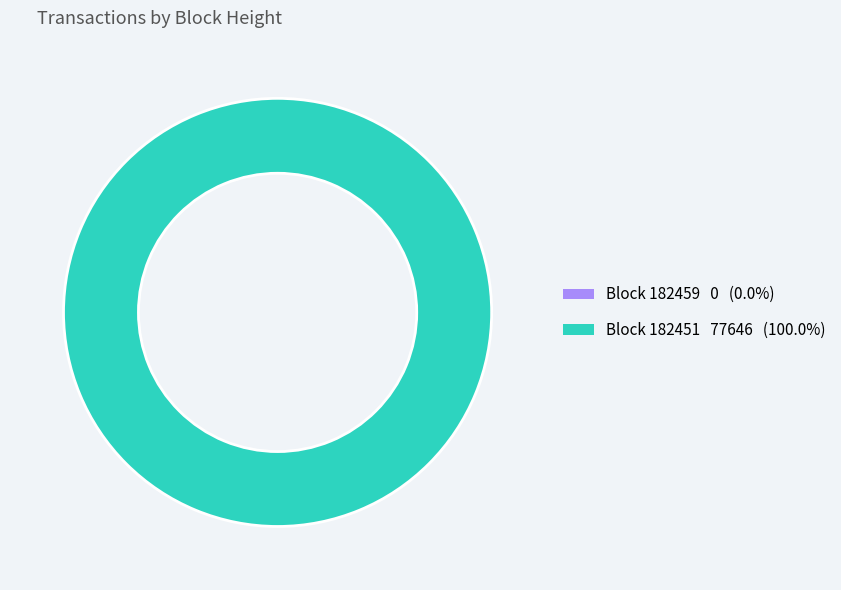

To the nearest percent, what is the average slice percentage?

50%